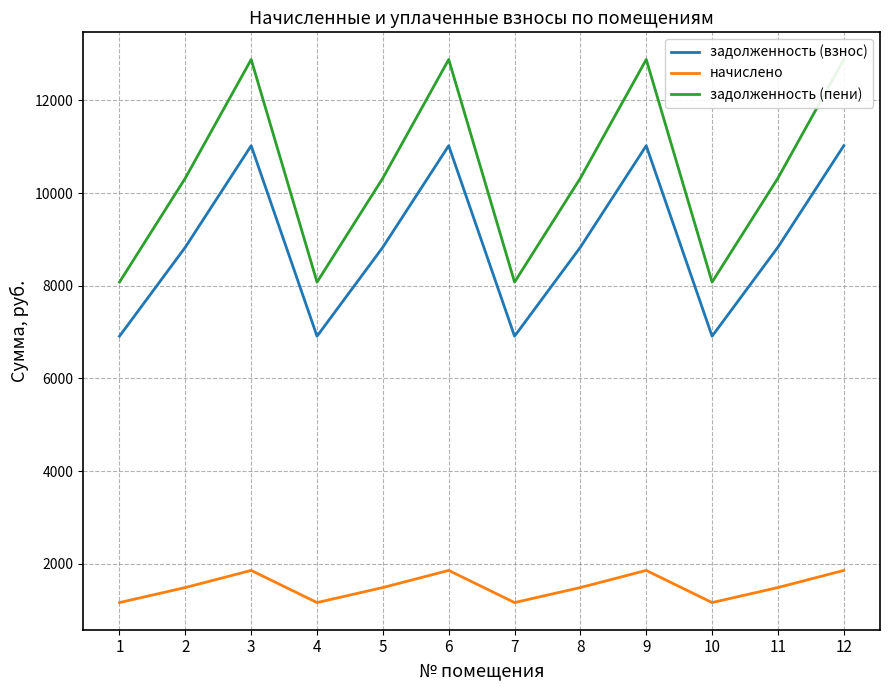

List the labels in order of начислено value, smallest first.

1, 4, 7, 10, 2, 5, 8, 11, 3, 6, 9, 12